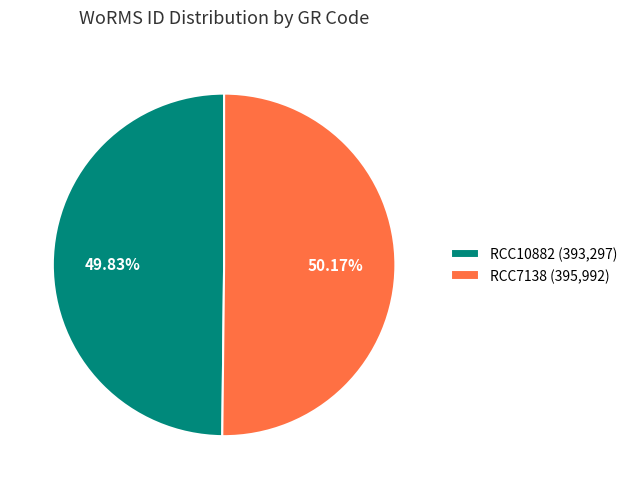

Combined, do RCC10882 (393,297) and RCC7138 (395,992) account for over 50%?

Yes